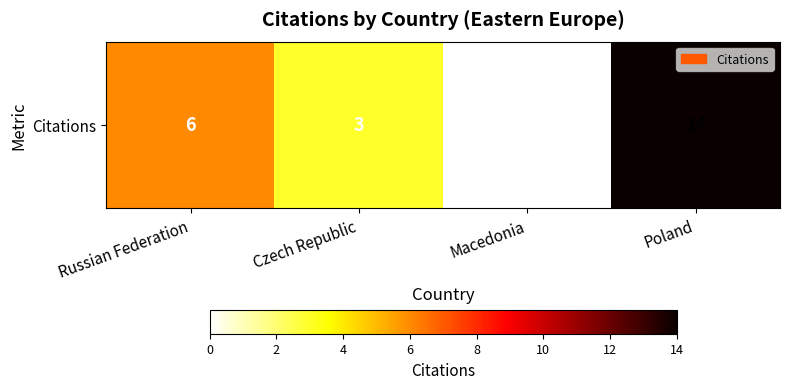

Where is the data nearest to the value 7?

Russian Federation